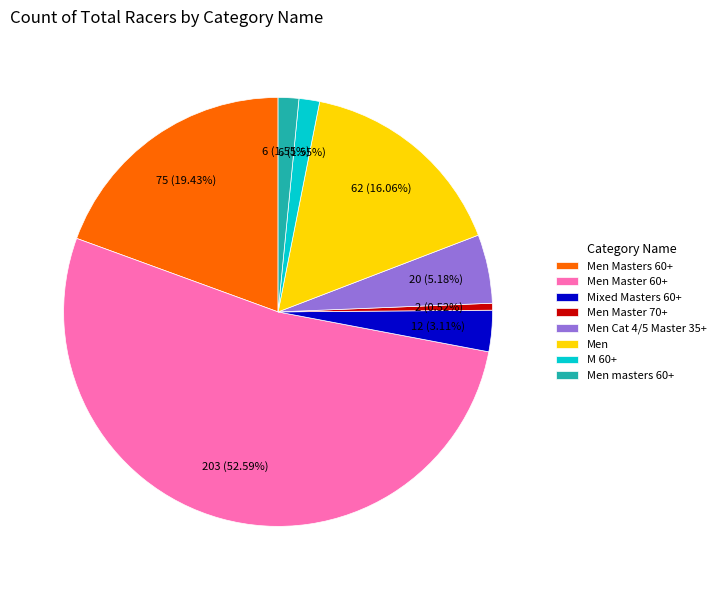

Which slice is the smallest?

Men Master 70+